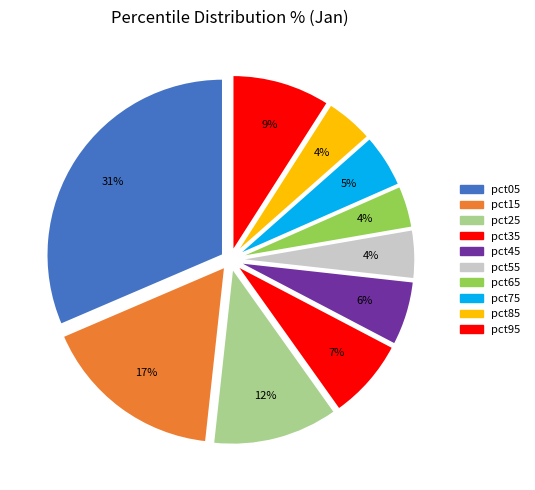

The pct15 slice represents 17% of the pie. True or false?

True